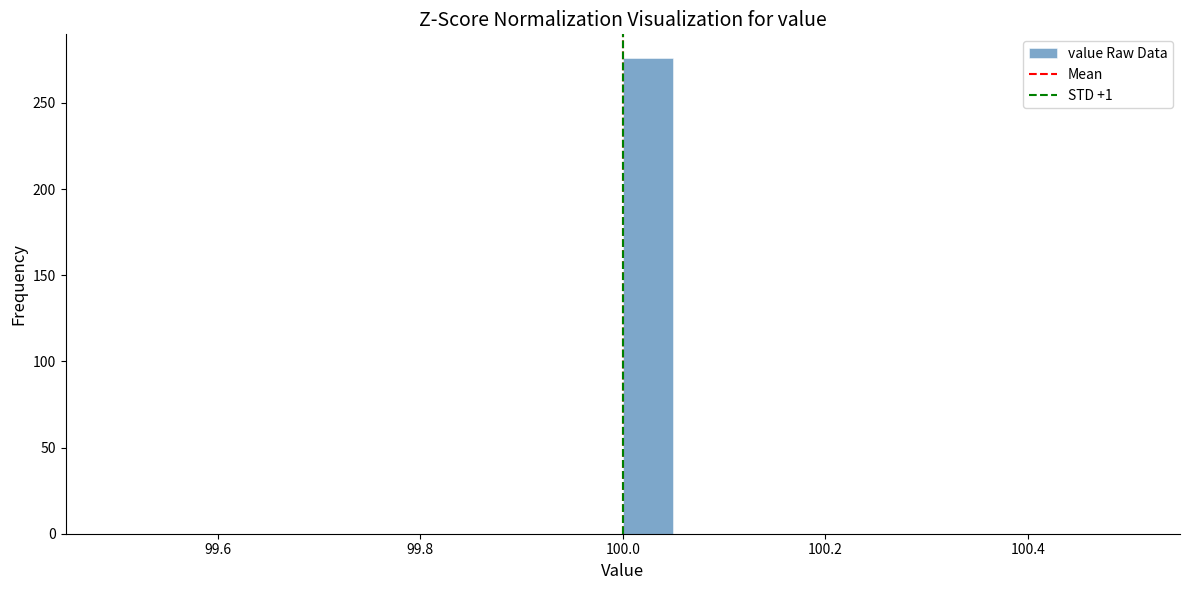

Read against the x-axis, roughly where is the centre of the tallest bar?

100.02